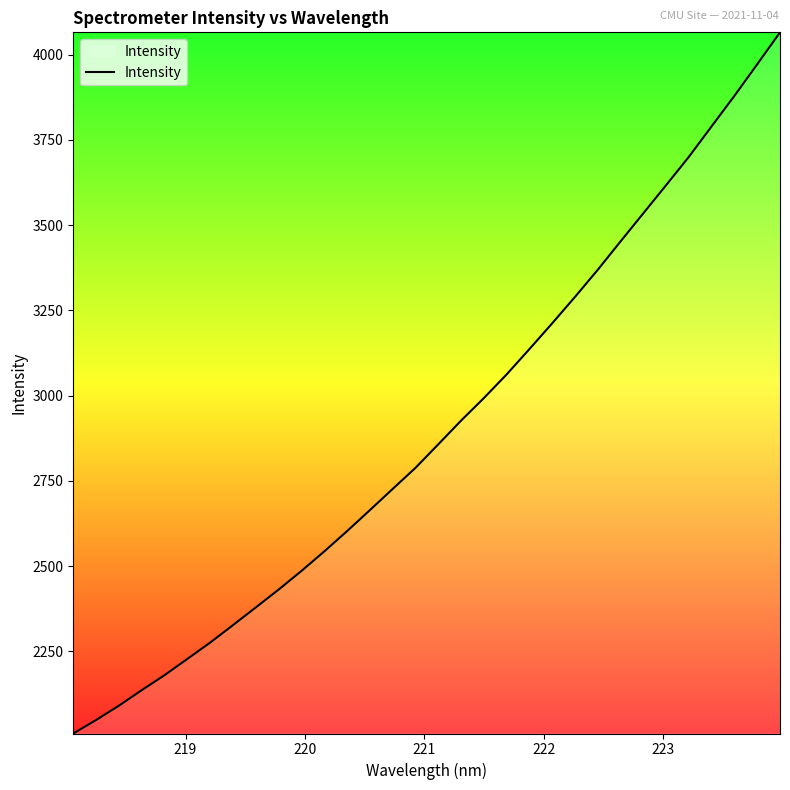

What is the minimum value shown in the chart?

2009.0